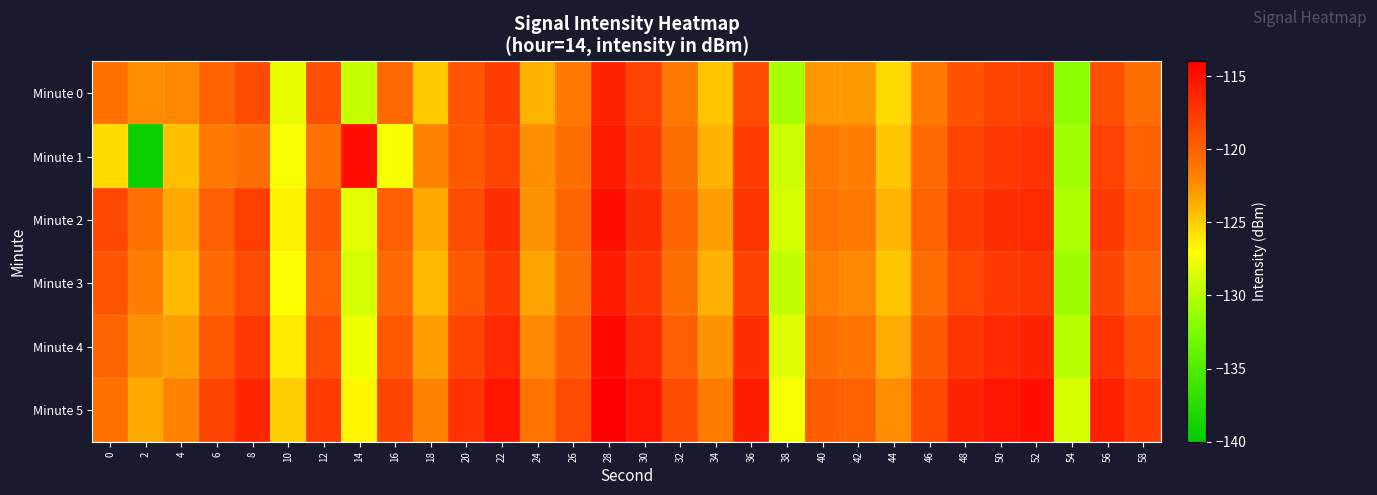

Which category has the highest value across all series?

28